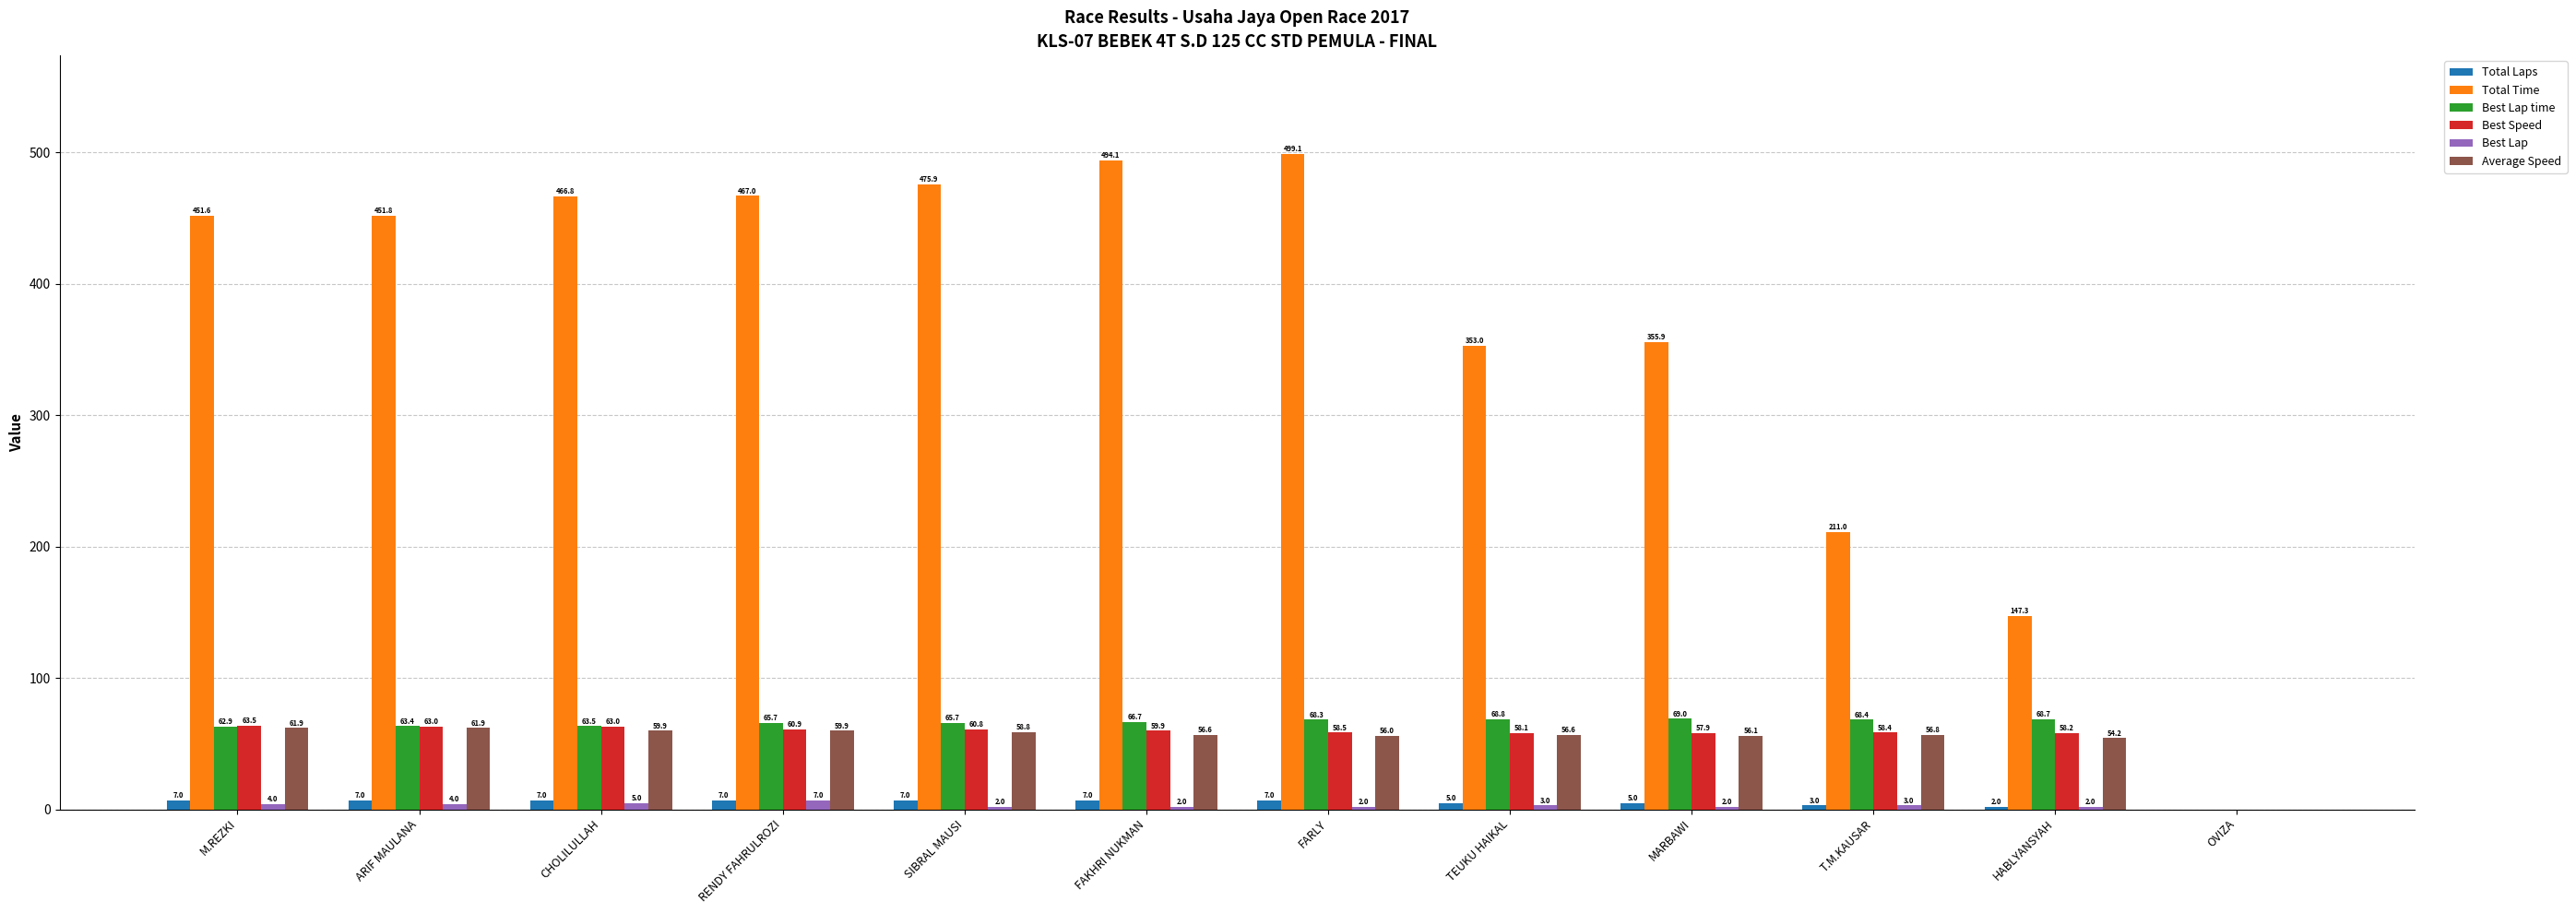

What is the sum of all Total Laps values?

64.0